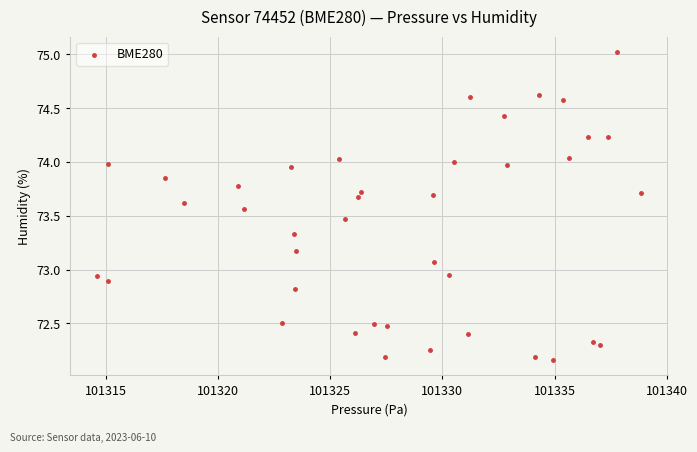

What is the range of X values (max minus min)?

24.2